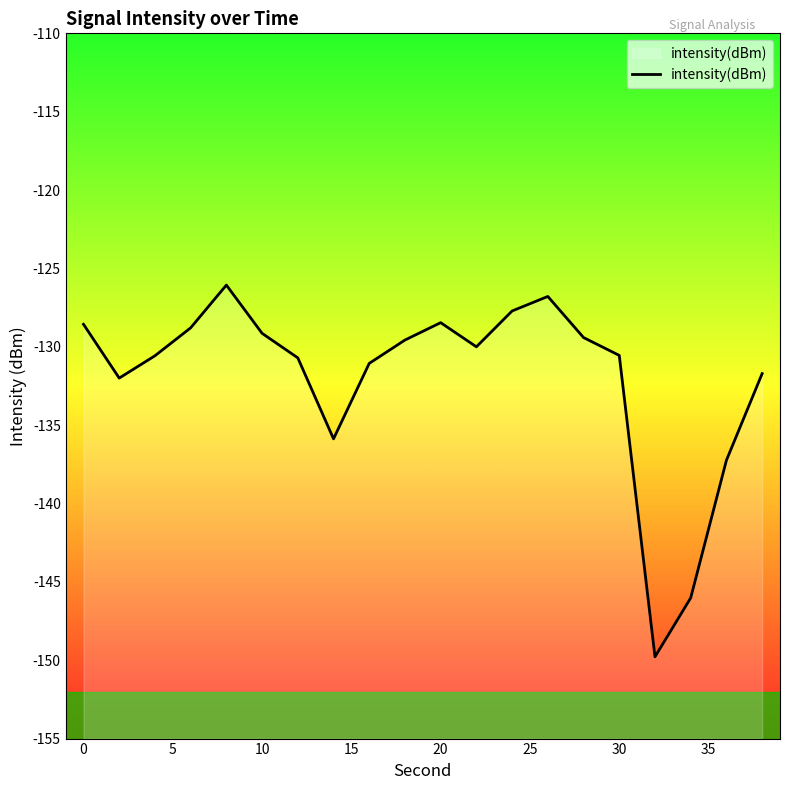

The value at 10 is -78.8. True or false?

False